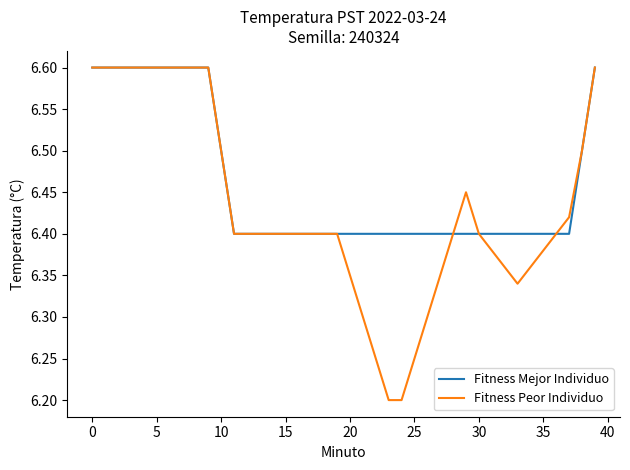

Which series has the widest spread of values?

Fitness Peor Individuo